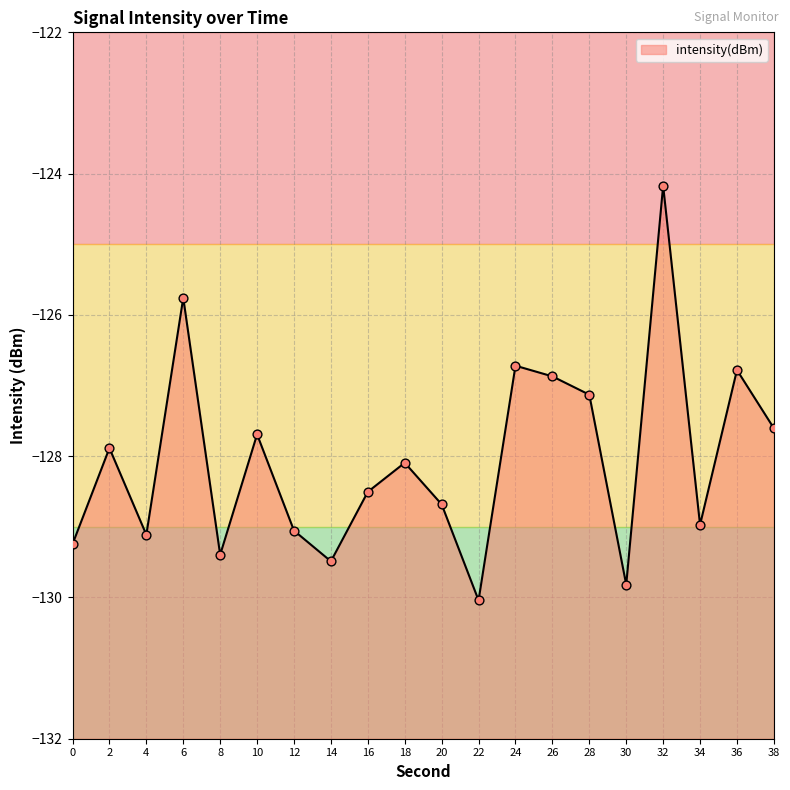

Between 36 and 4, which is larger?

36